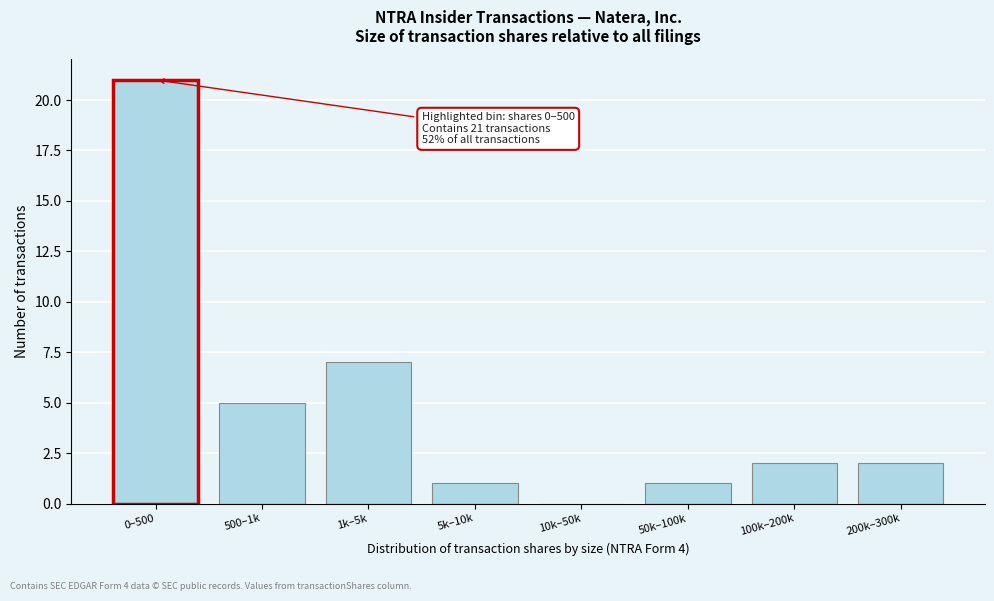

Reading right to left, extract all data points from this chart.

200k–300k=2	100k–200k=2	50k–100k=1	10k–50k=0	5k–10k=1	1k–5k=7	500–1k=5	0–500=21